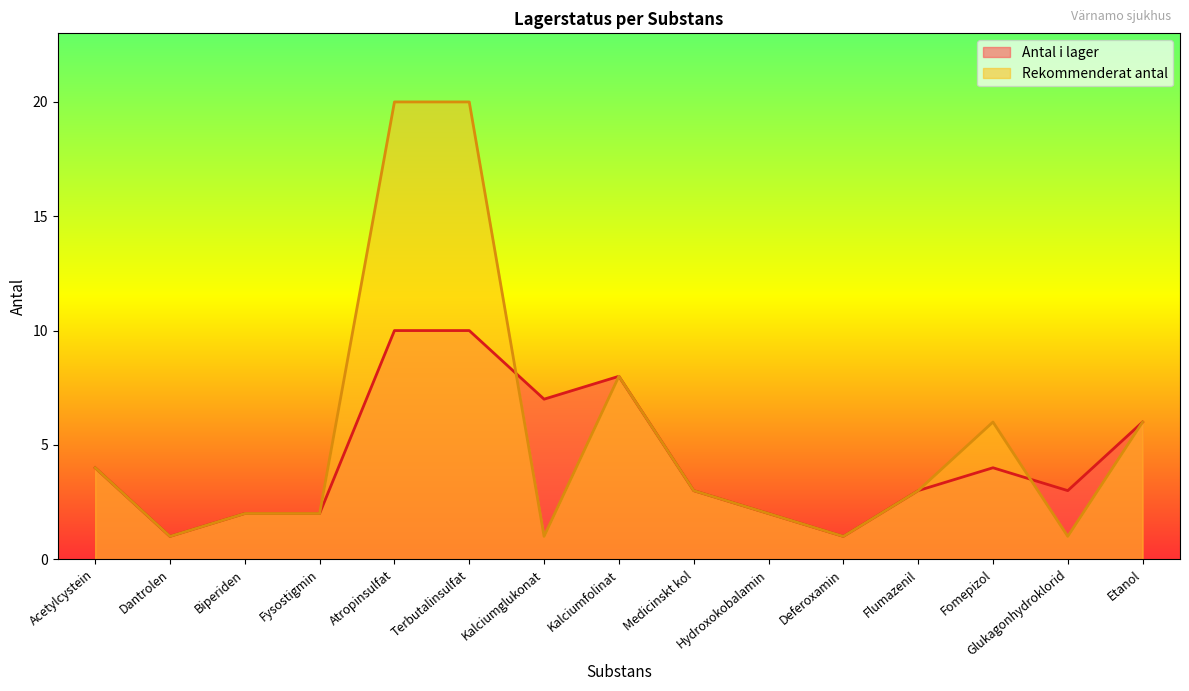

List the series in order of their overall mean, lowest first.

Antal i lager, Rekommenderat antal